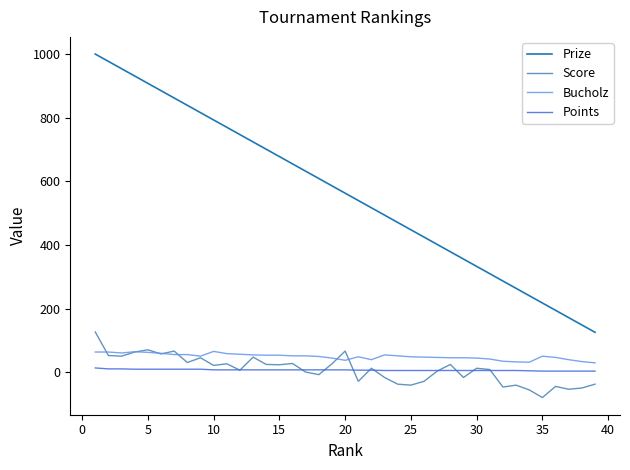

Which series has the largest total across all categories?

Prize